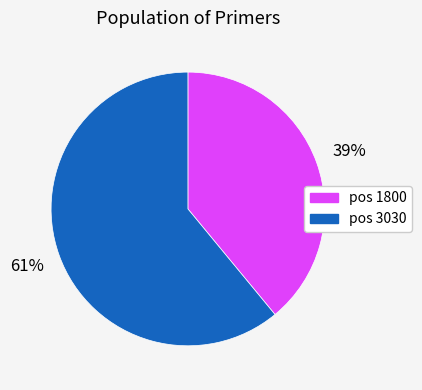

How many segments does this pie chart have?

2